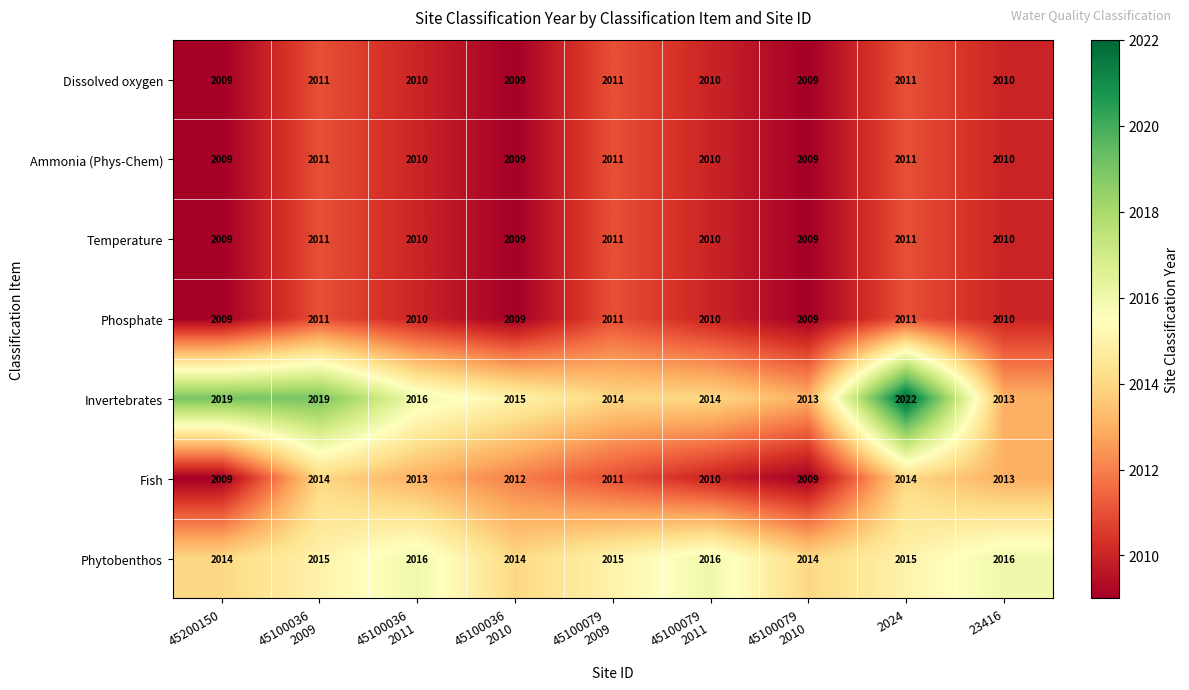

Which series has the widest spread of values?

Invertebrates